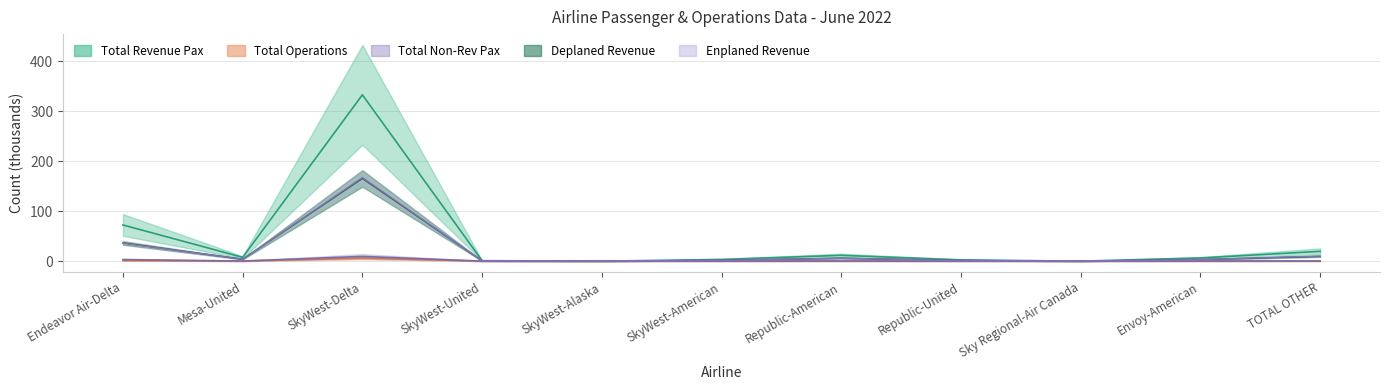

The Total Operations series shows 0.1 at SkyWest-American. True or false?

False